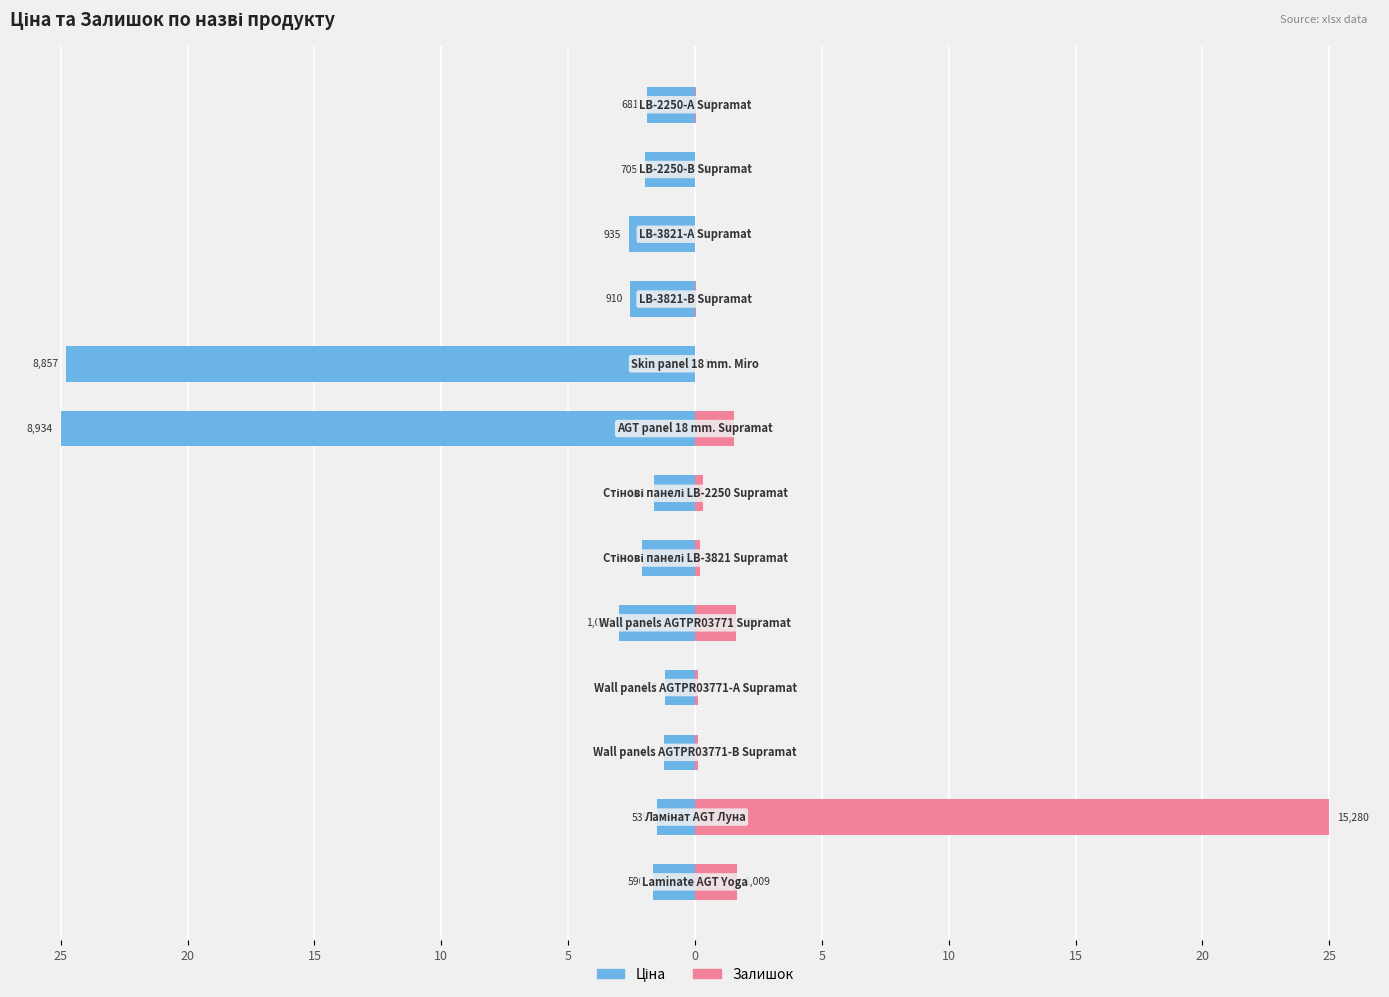

What value does the Залишок series have at 0?

0.2